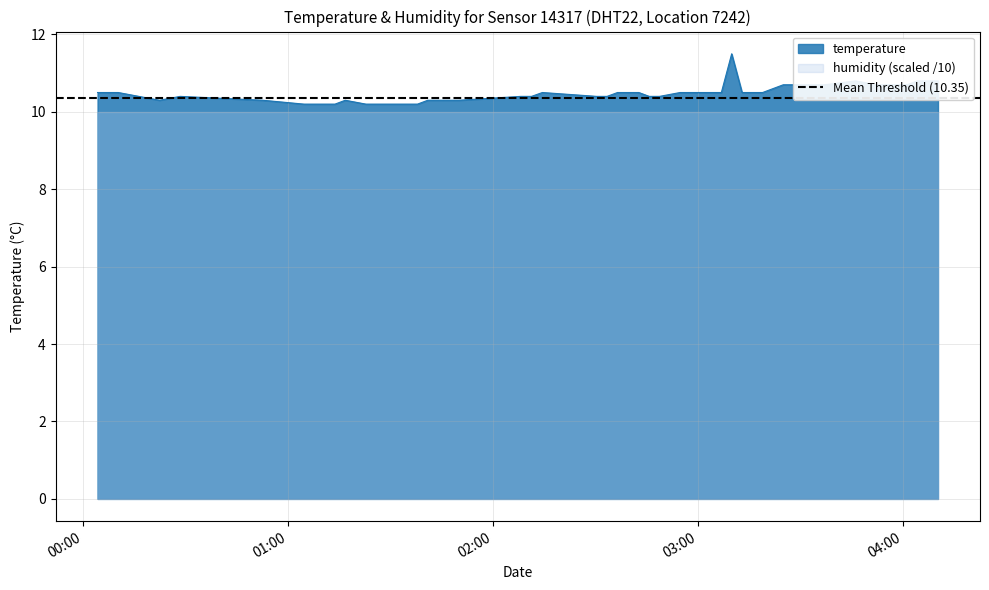

What is the lowest value of the temperature series?

10.2